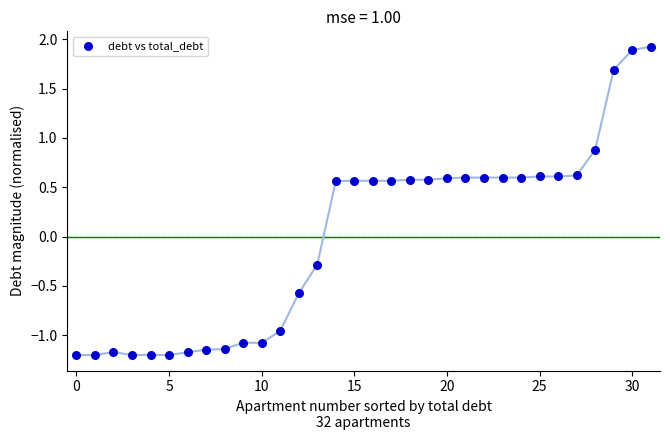

What Y value in the scatter plot is closest to 0?

-0.3